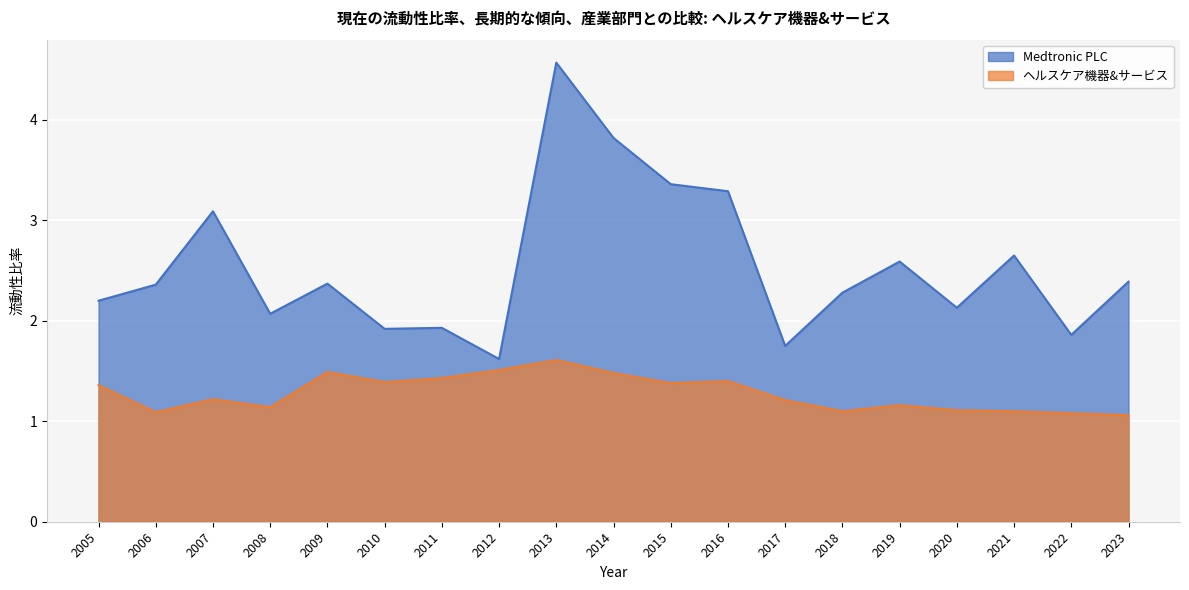

What are all the series names shown in the legend?

Medtronic PLC, ヘルスケア機器&サービス